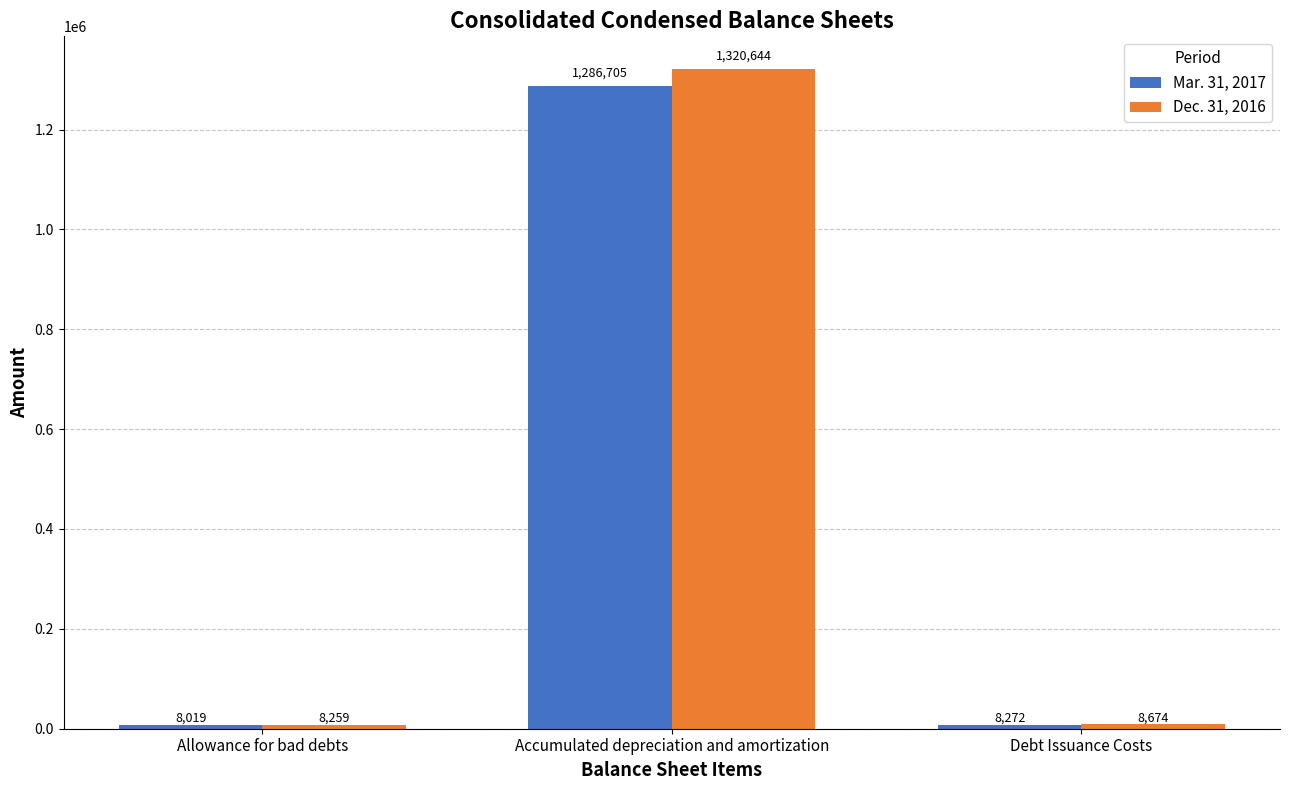

Rank the series by their average value, from highest to lowest.

Dec. 31, 2016, Mar. 31, 2017